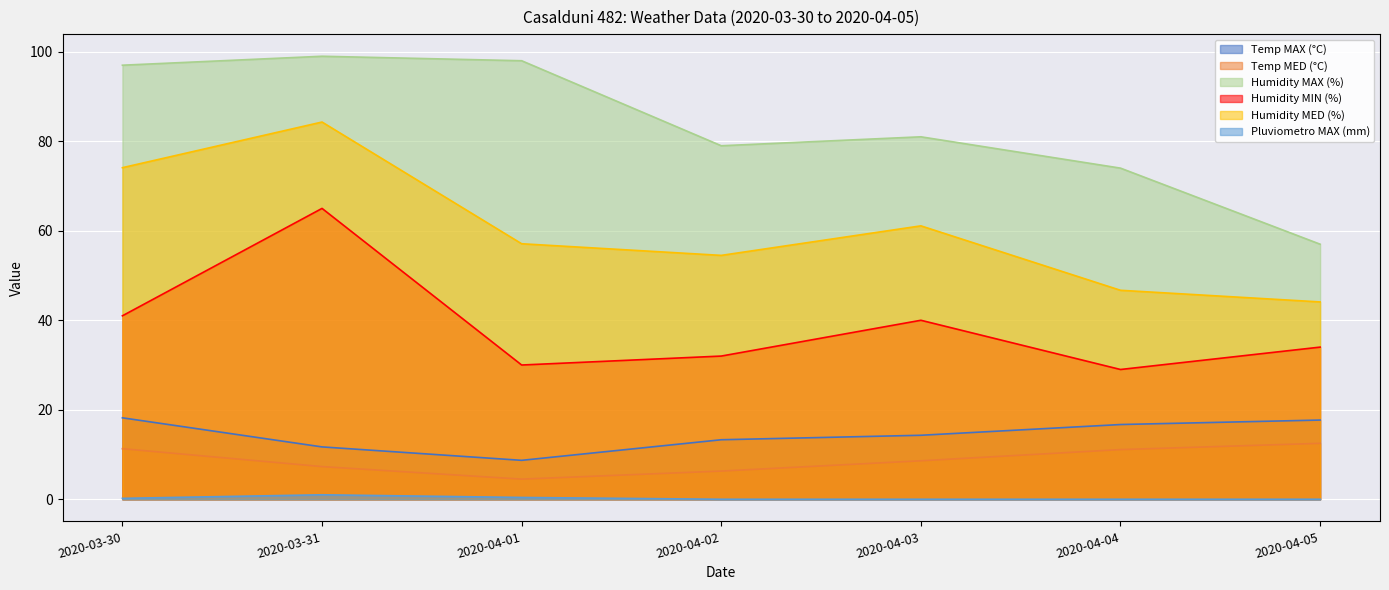

Is the value of Humidity MAX (%) at 2020-04-02 greater than the value of Humidity MIN (%) at 2020-04-05?

Yes